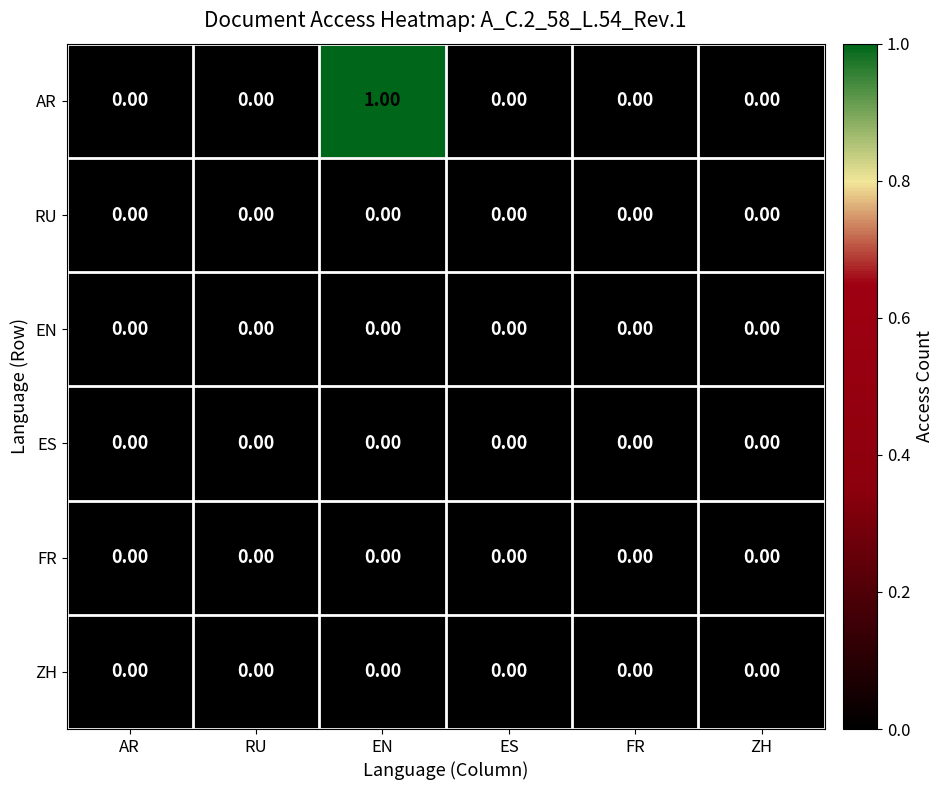

Which series has the largest total across all categories?

AR